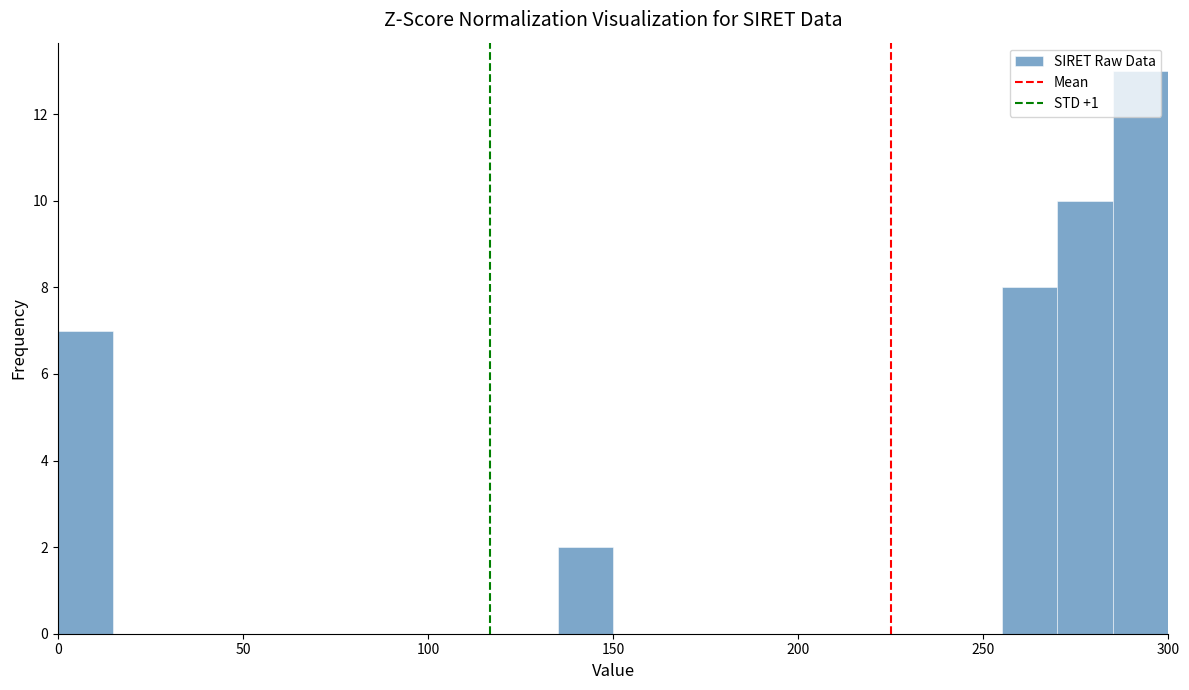

Read against the x-axis, roughly where is the centre of the tallest bar?

295